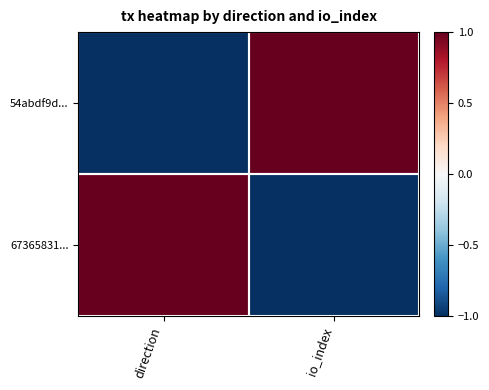

List the series in order of their peak value, lowest first.

54abdf9d..., 67365831...